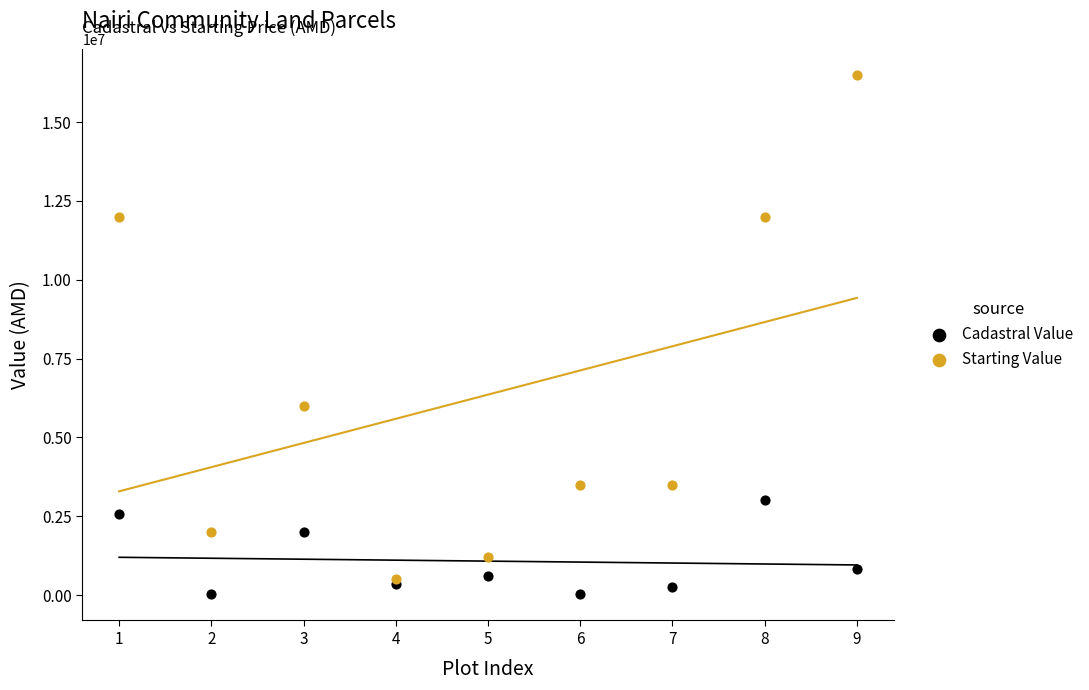

Across all series, what Y value is closest to 8258811?

6000000